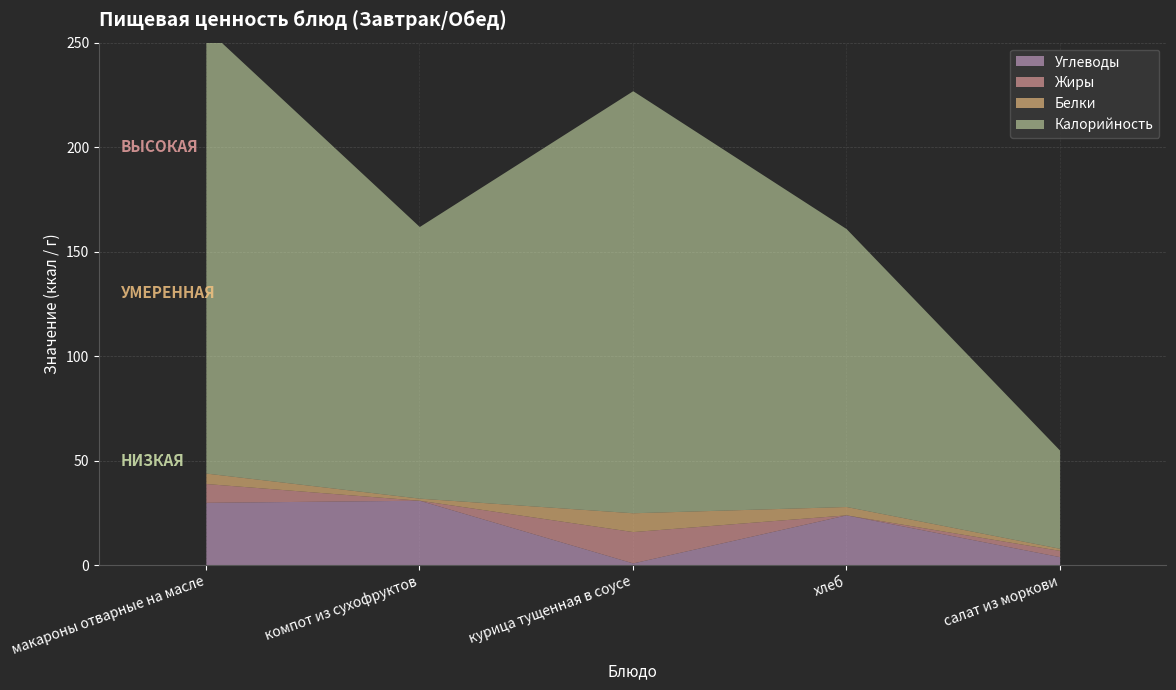

Which series has the largest total across all categories?

Калорийность